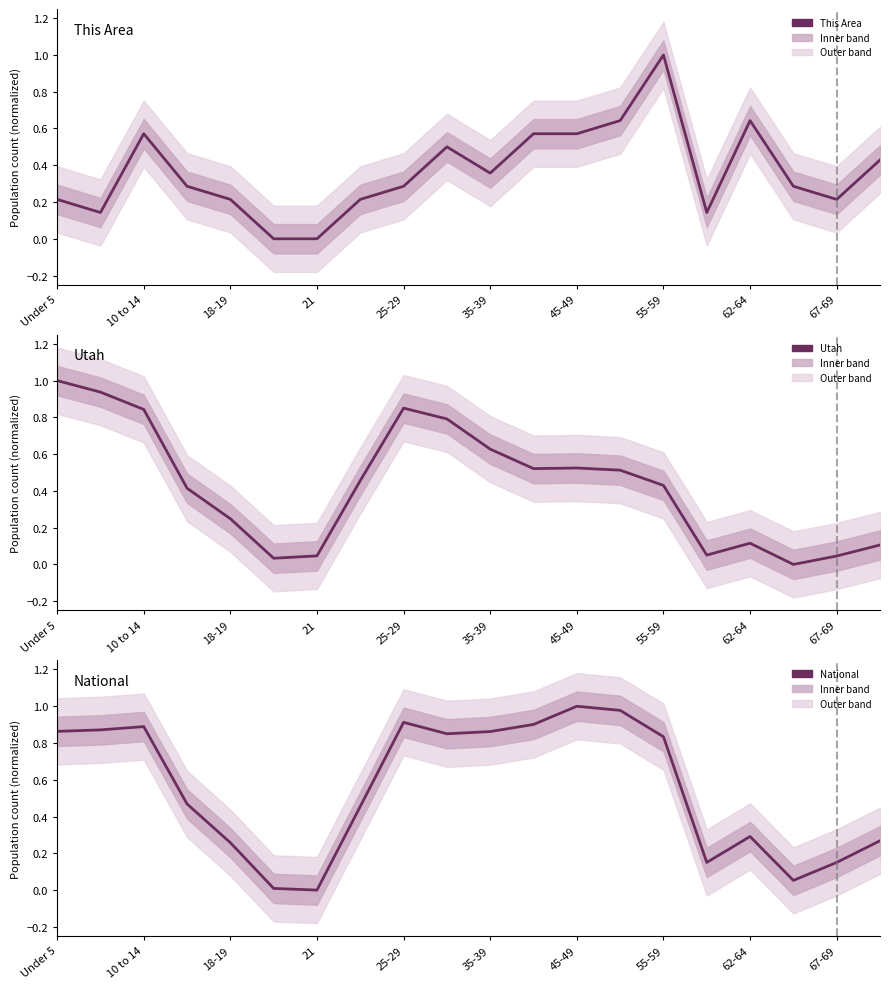

List the series in order of their overall mean, lowest first.

This Area, Utah, National